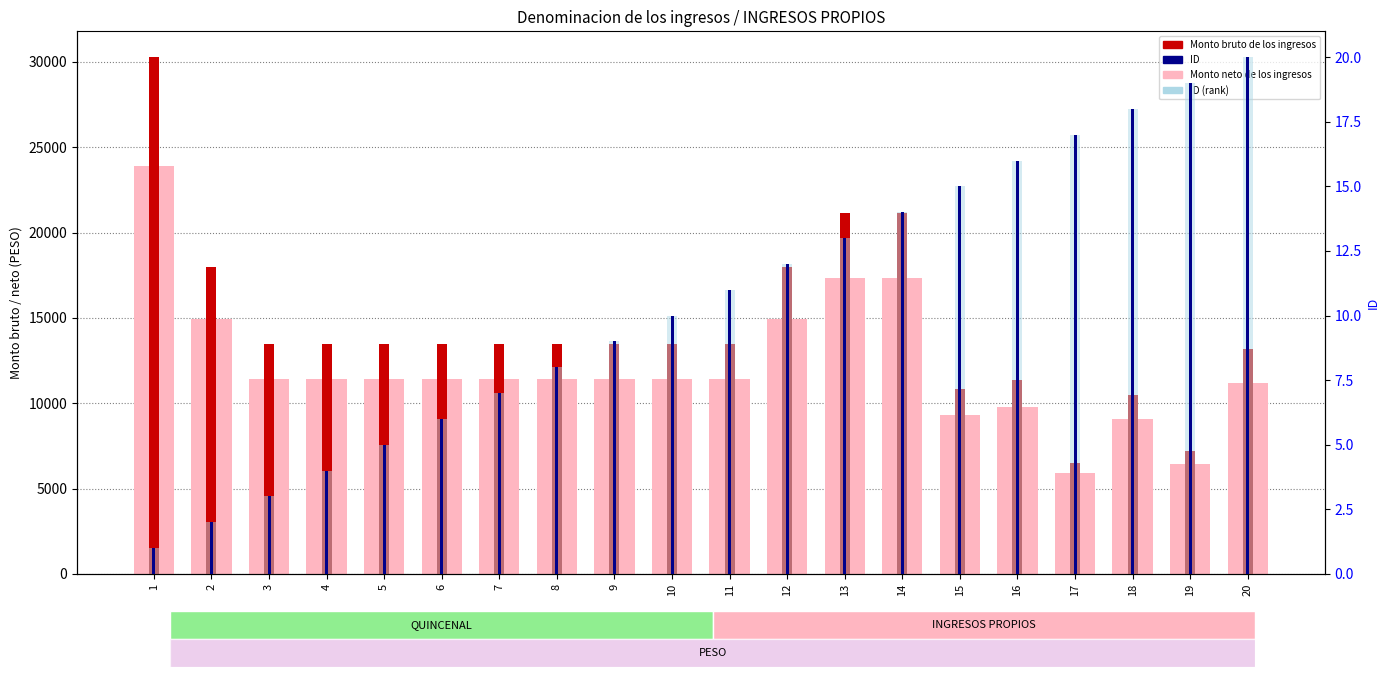

At which category is the sum across all series the highest?

1